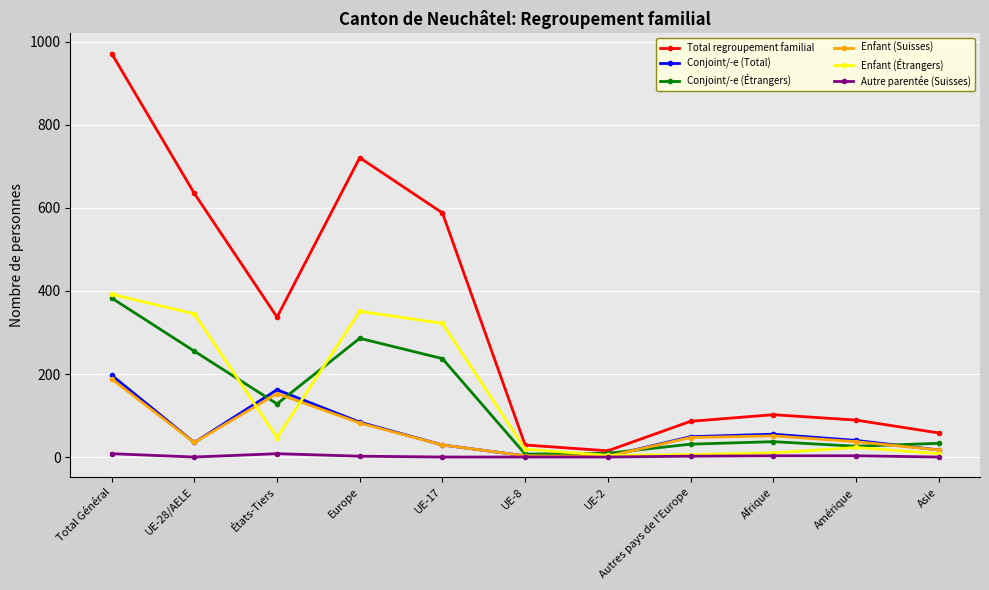

Does the chart display data point markers on the line(s)?

Yes